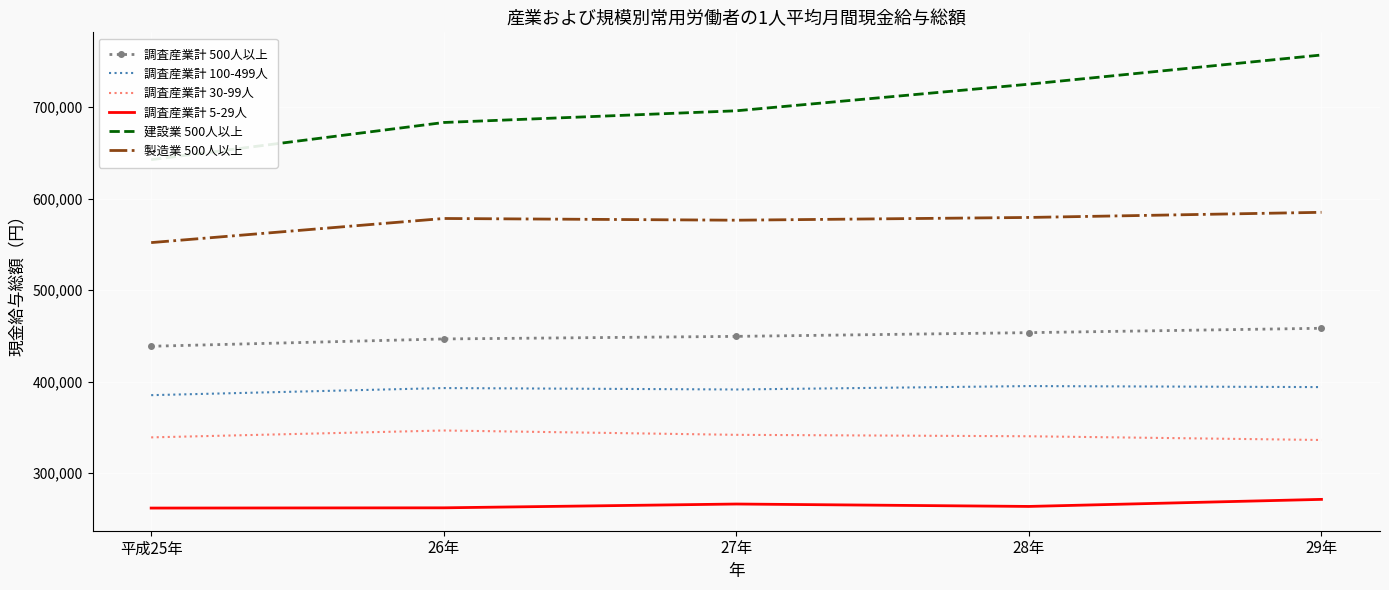

How many lines are shown in the chart?

6